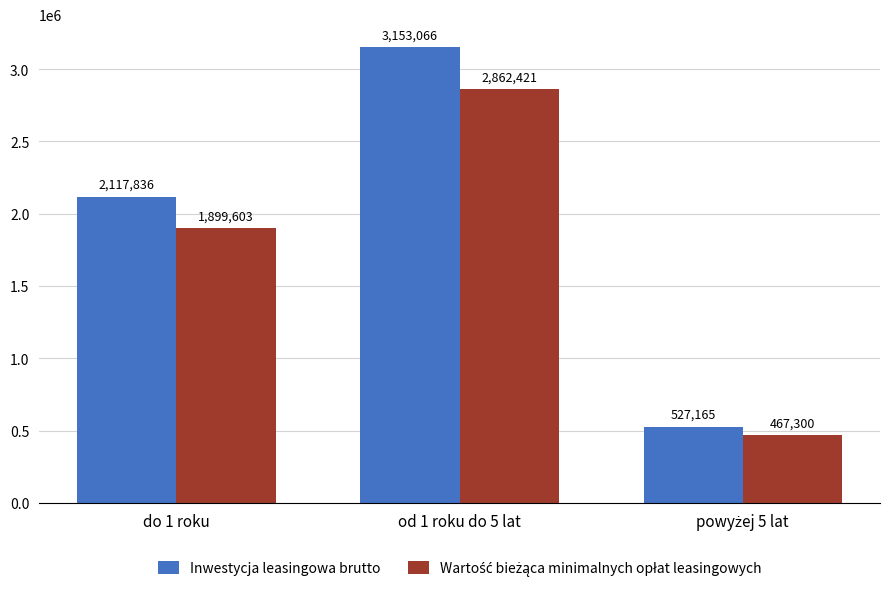

Count the number of categories in the chart.

3